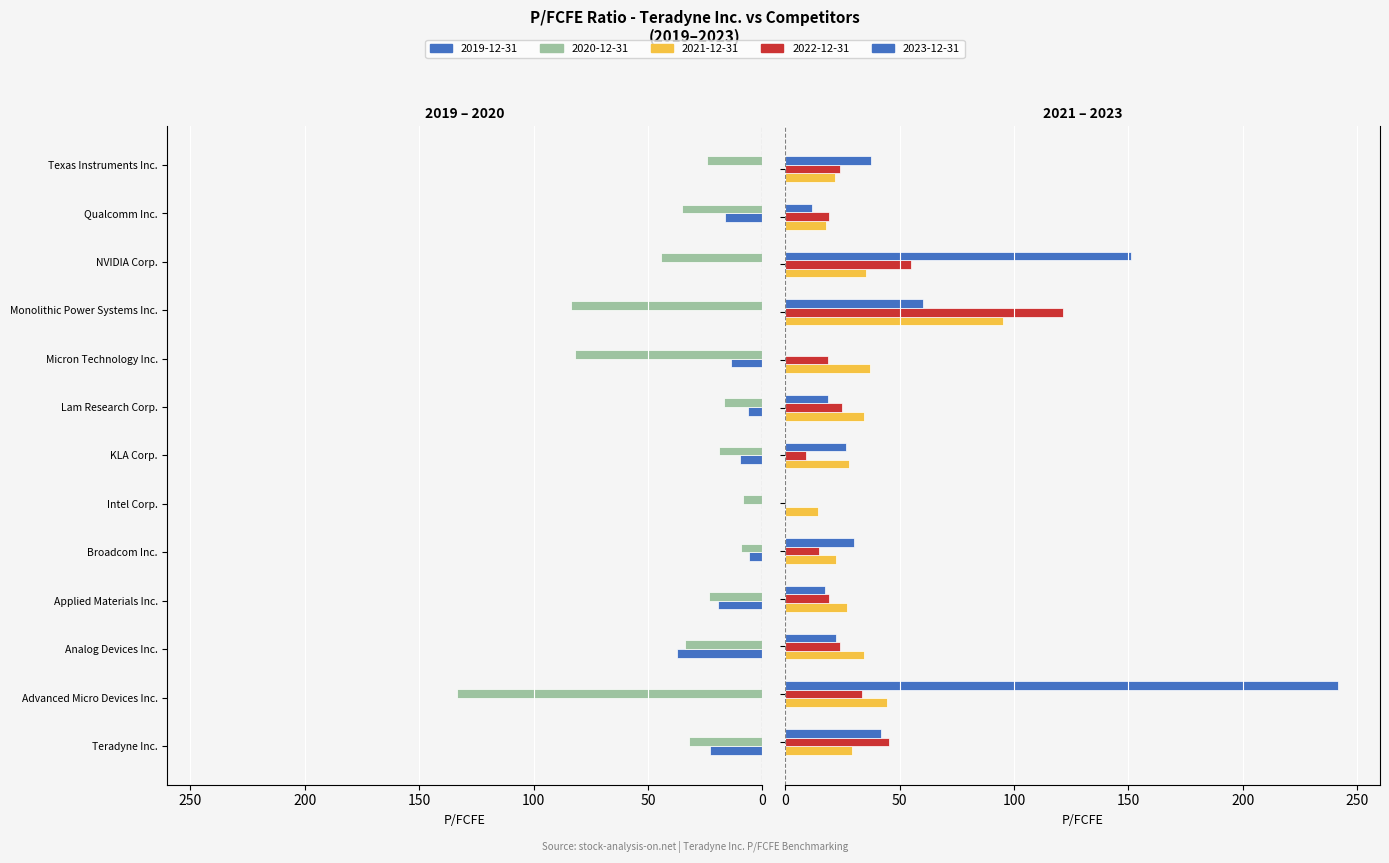

At how many categories does at least one series exceed 103?

3